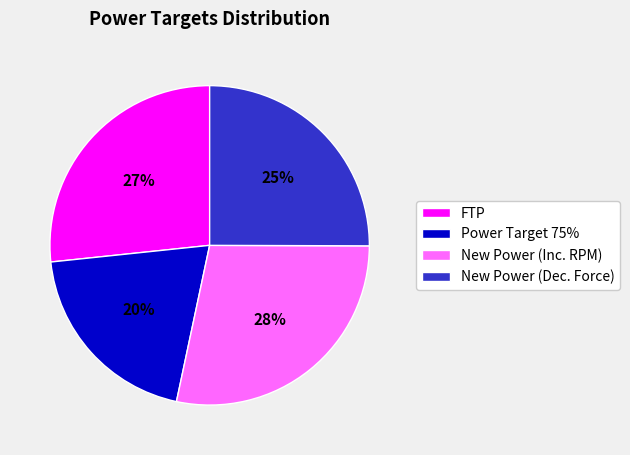

Which slice is the smallest?

Power Target 75%